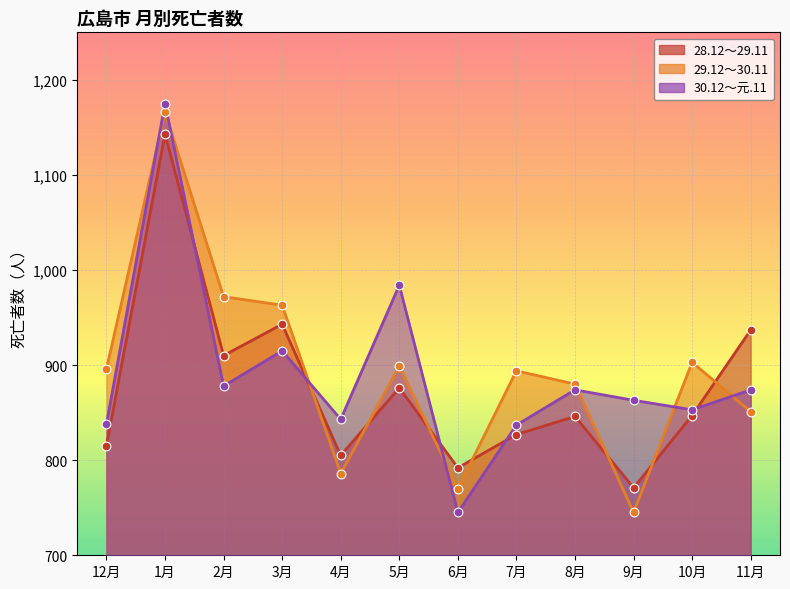

Which series has the largest total across all categories?

29.12～30.11